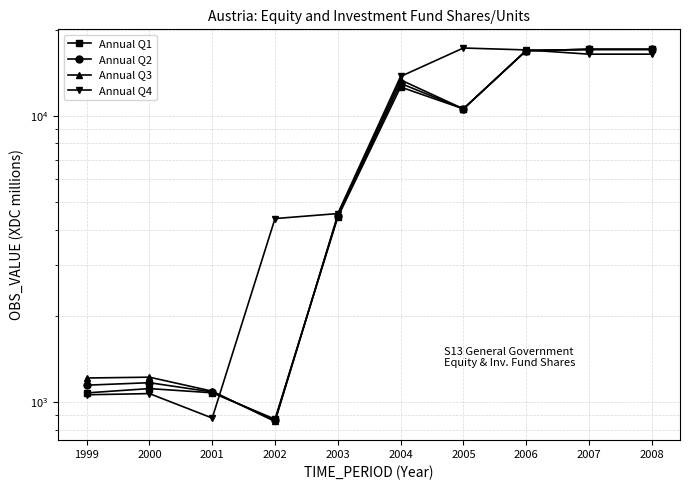

True or false: Annual Q2 has a value of 5376 at 2005.

False